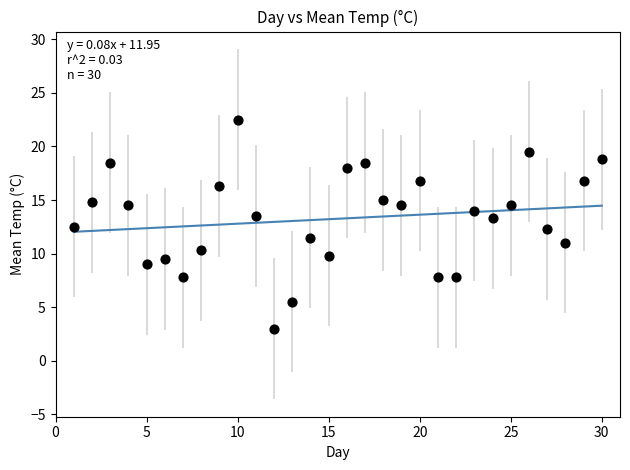

What is the range of X values (max minus min)?

29.0